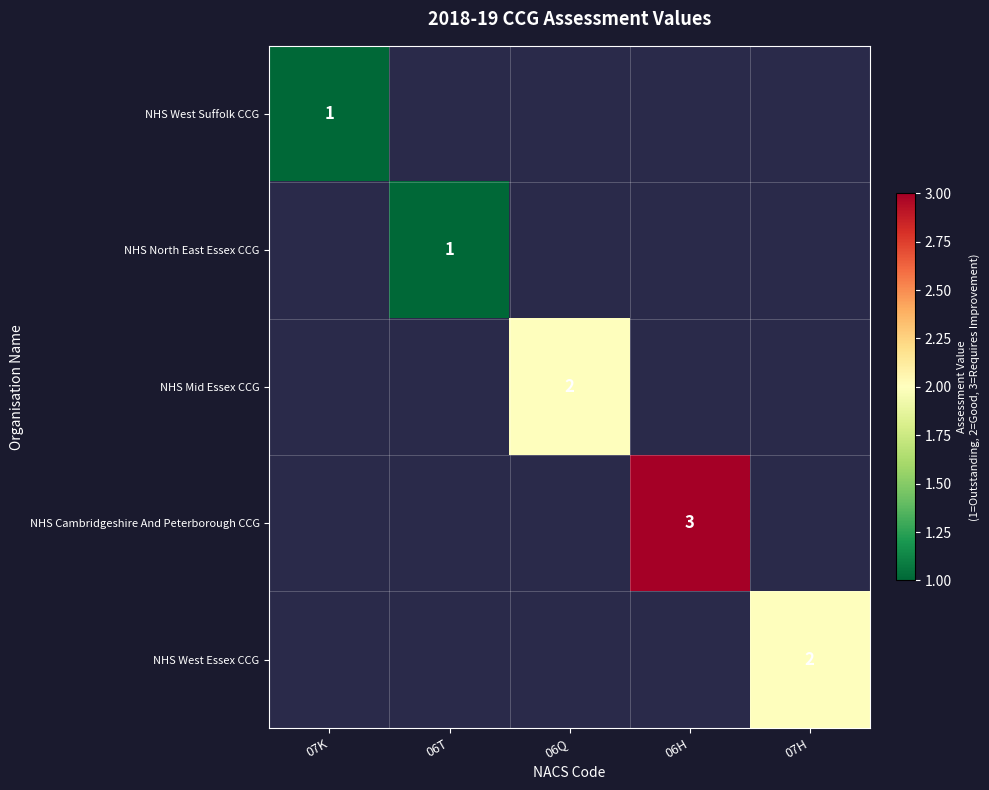

The value of NHS West Suffolk CCG at 07K is 1. True or false?

True